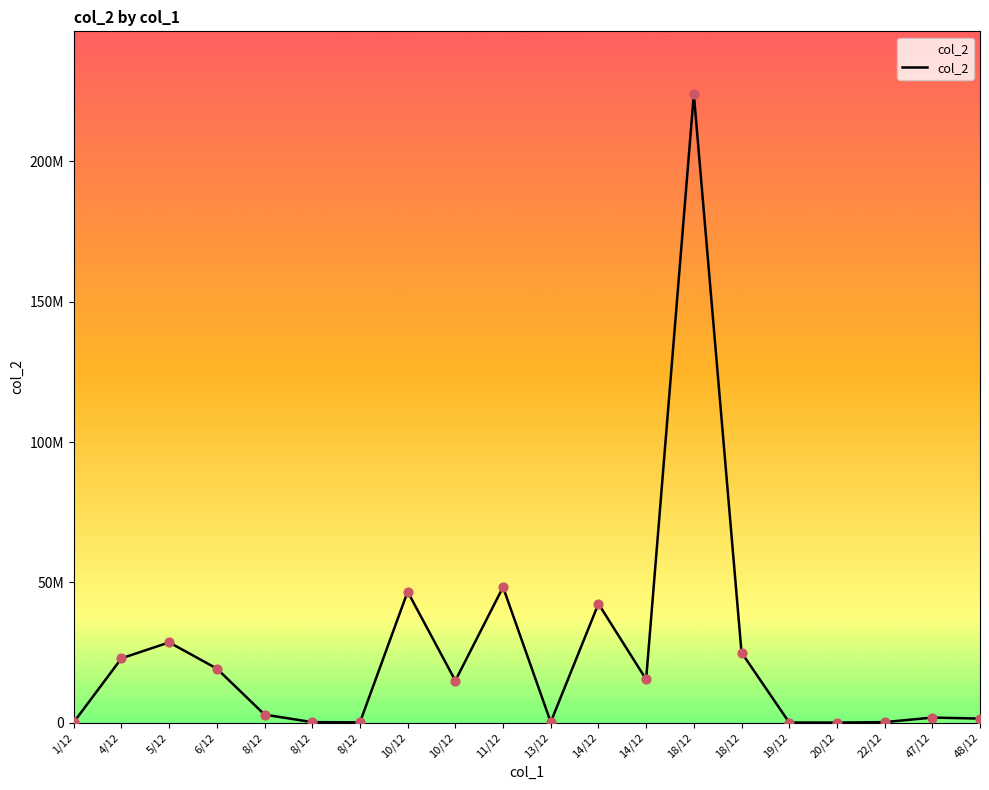

Is this an area chart (filled region under the line)?

Yes